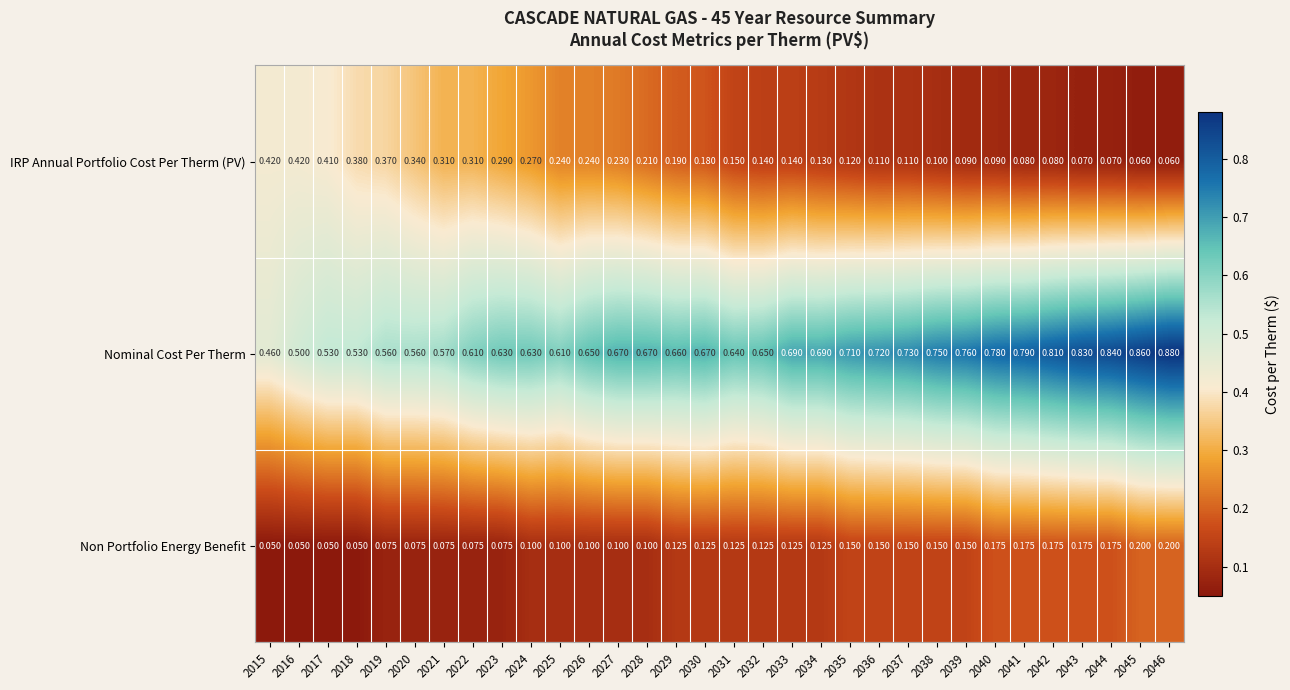

Is the value of Non Portfolio Energy Benefit at 2016 greater than the value of Nominal Cost Per Therm at 2024?

No